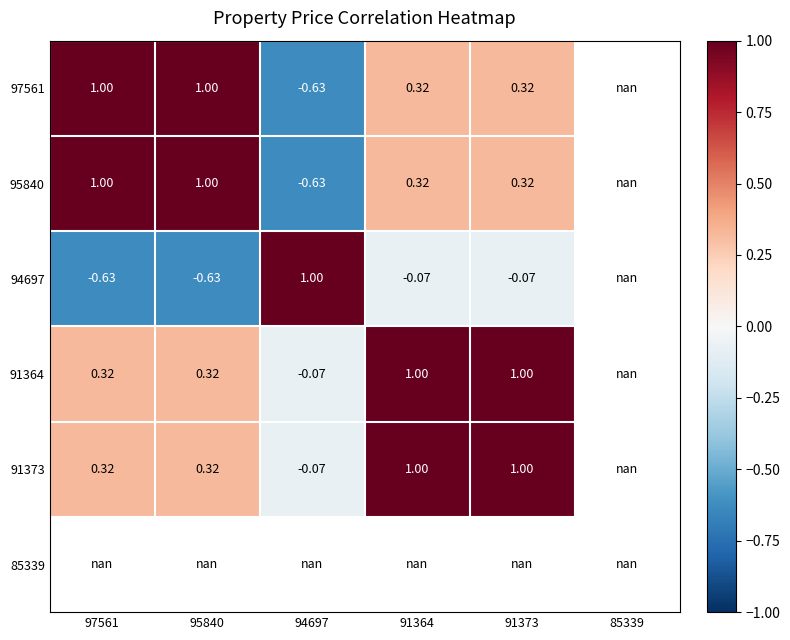

At which label does 91373 reach its minimum?

94697